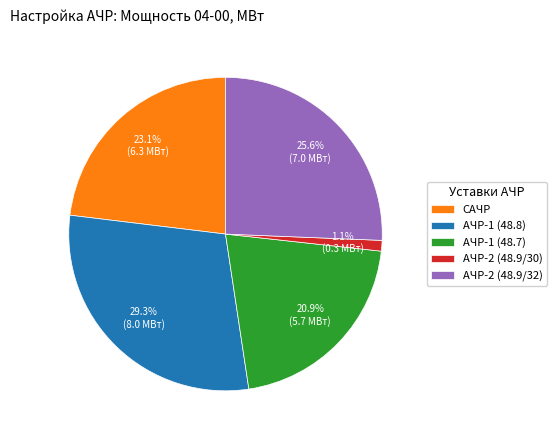

What is the ratio of the value at АЧР-1 (48.8) to the value at АЧР-2 (48.9/32)?

1.1